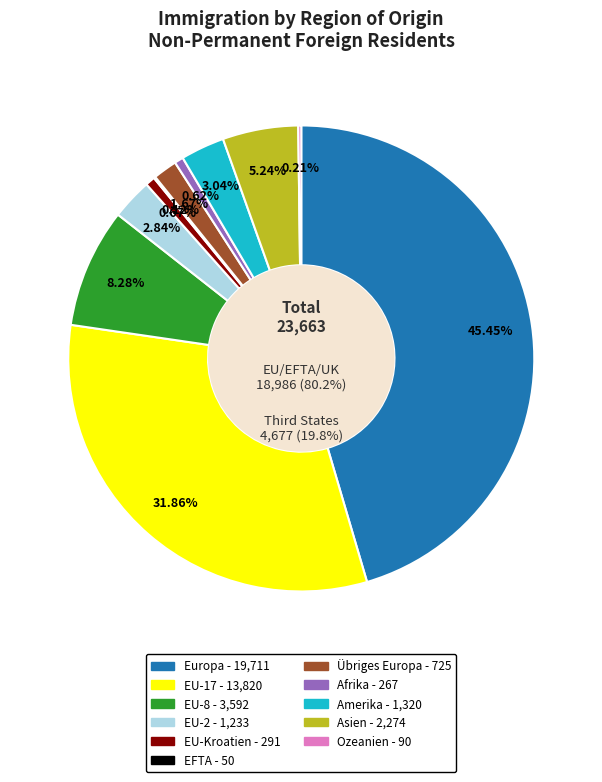

What is the ratio of the value at EU-8 to the value at Übriges Europa?

5.0